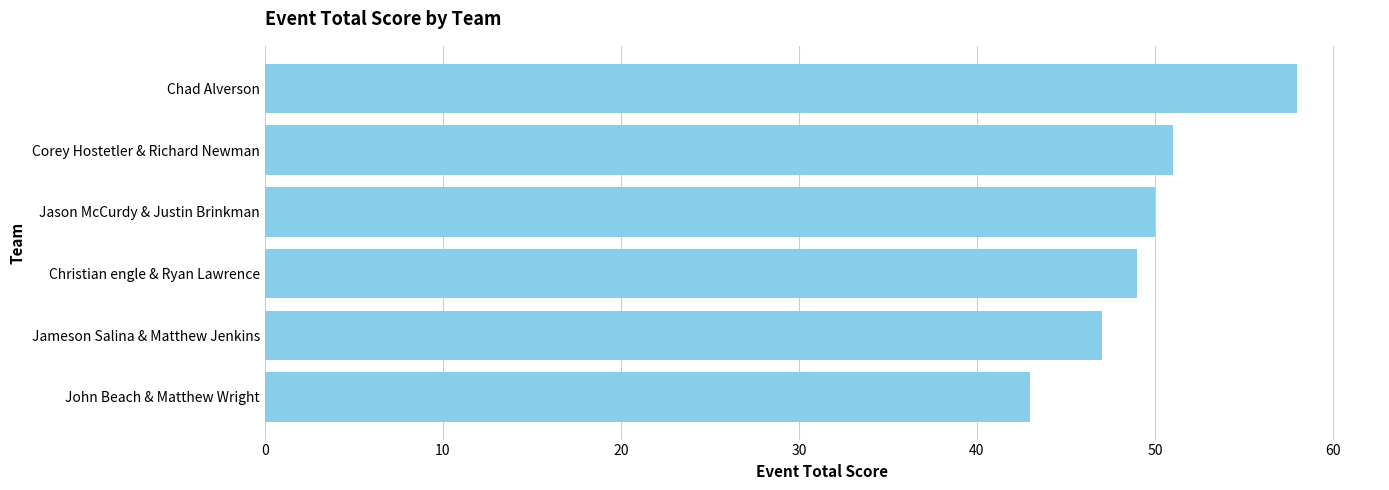

Reading bottom to top, extract all data points from this chart.

John Beach & Matthew Wright=43	Jameson Salina & Matthew Jenkins=47	Christian engle & Ryan Lawrence=49	Jason McCurdy & Justin Brinkman=50	Corey Hostetler & Richard Newman=51	Chad Alverson=58